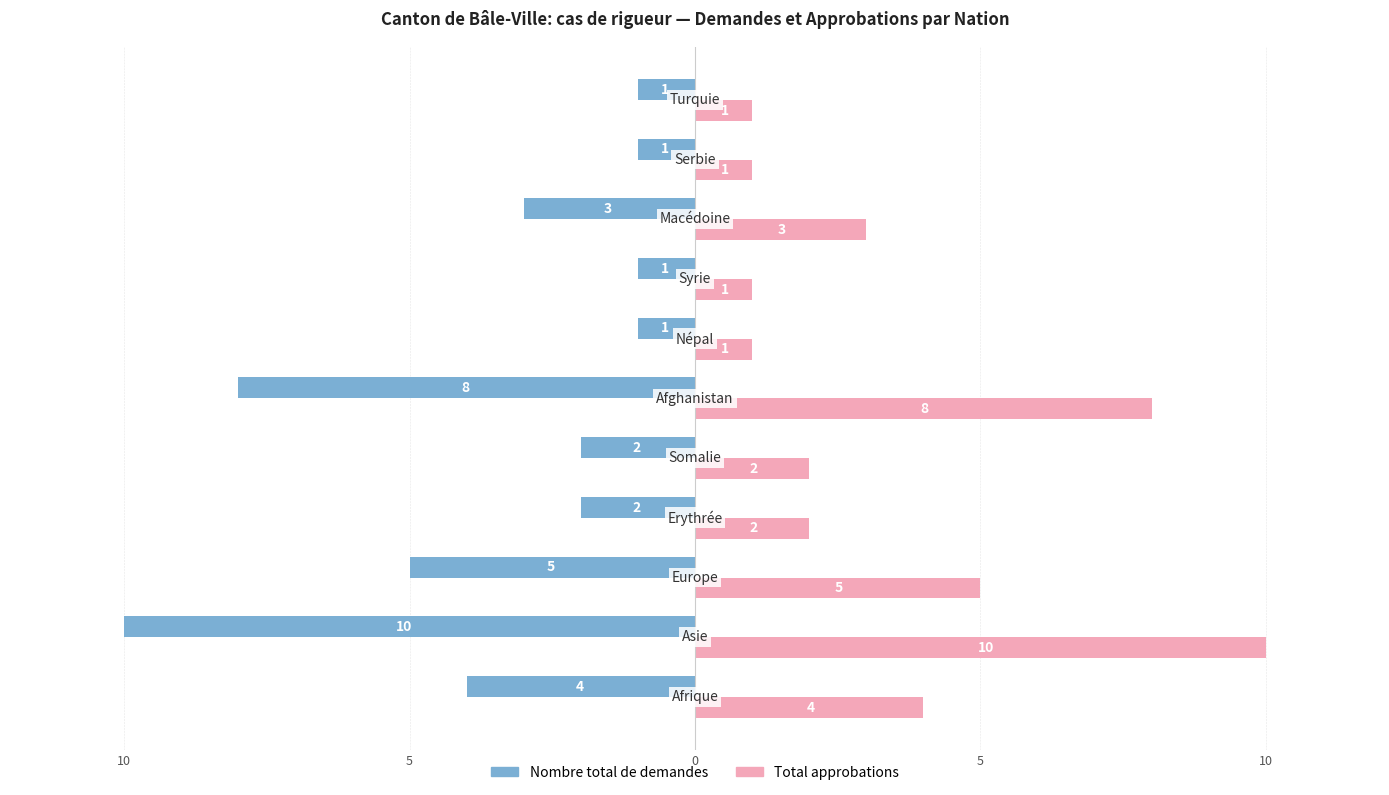

What are all the series names shown in the legend?

Nombre total de demandes, Total approbations